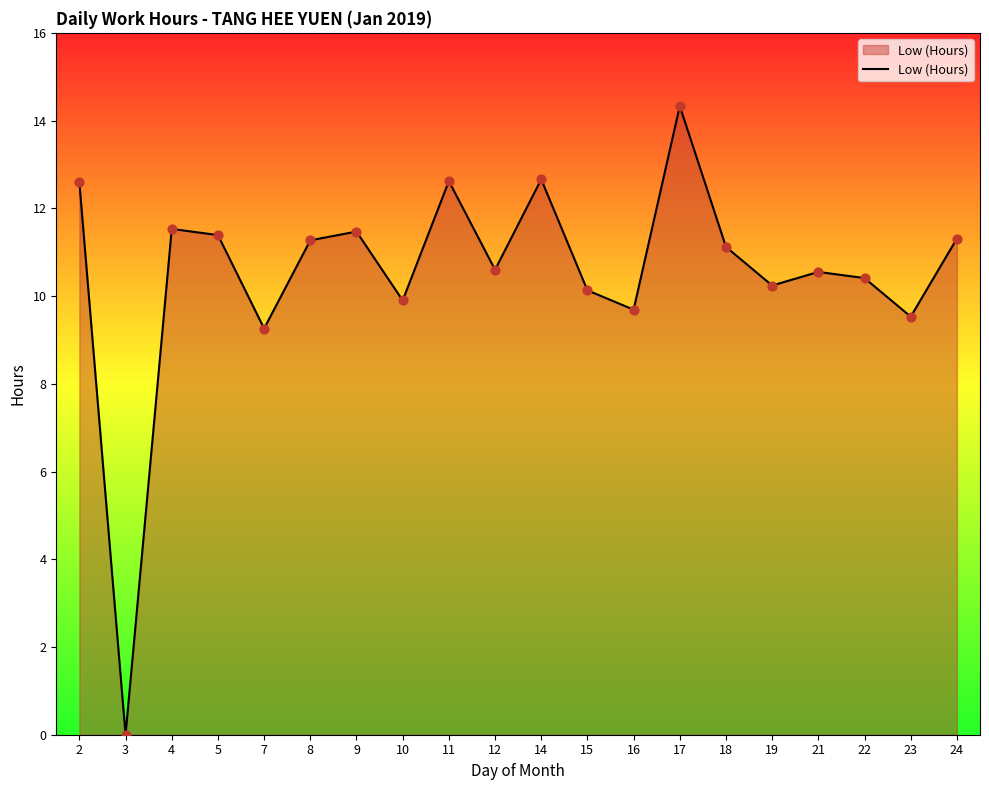

What is the ratio of the value at 2 to the value at 8?

1.1